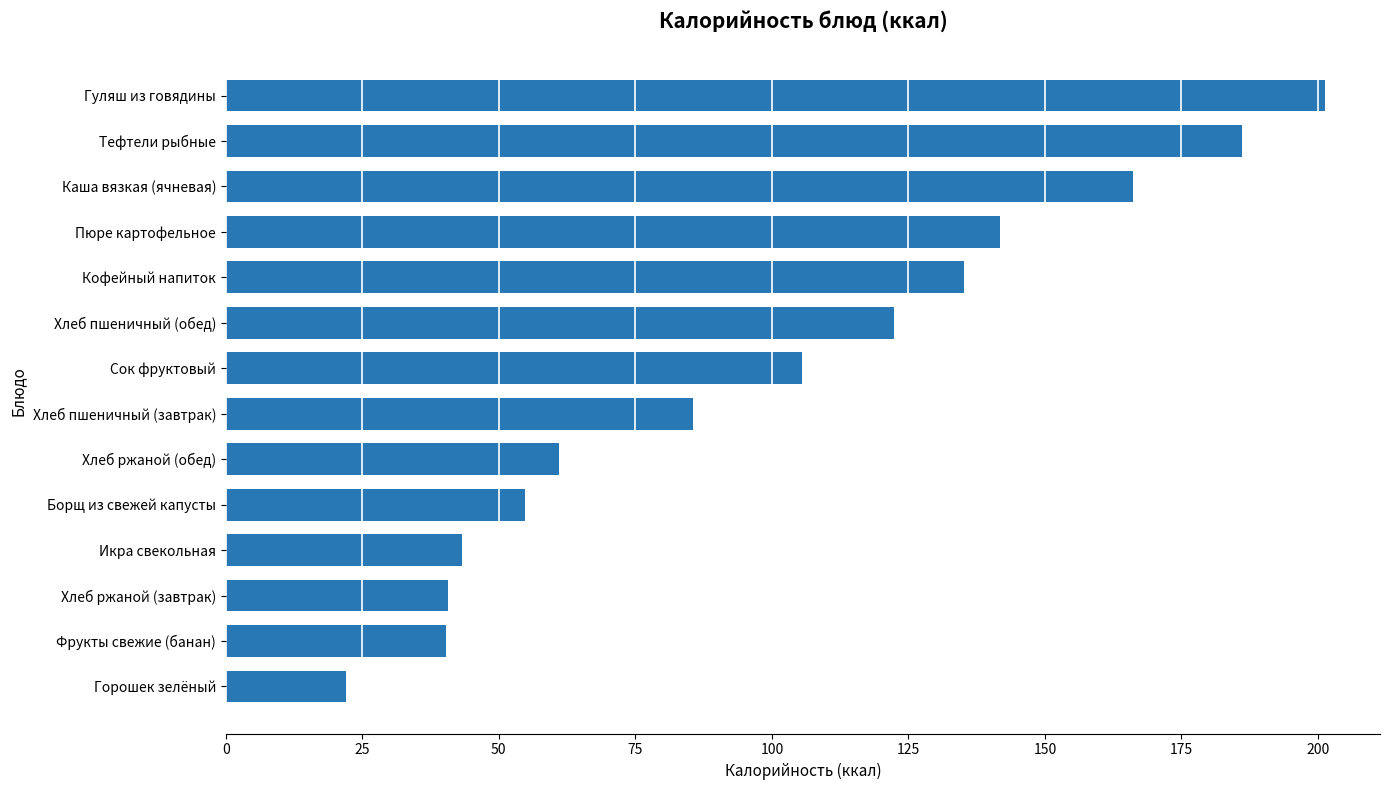

What is the average value?

100.4